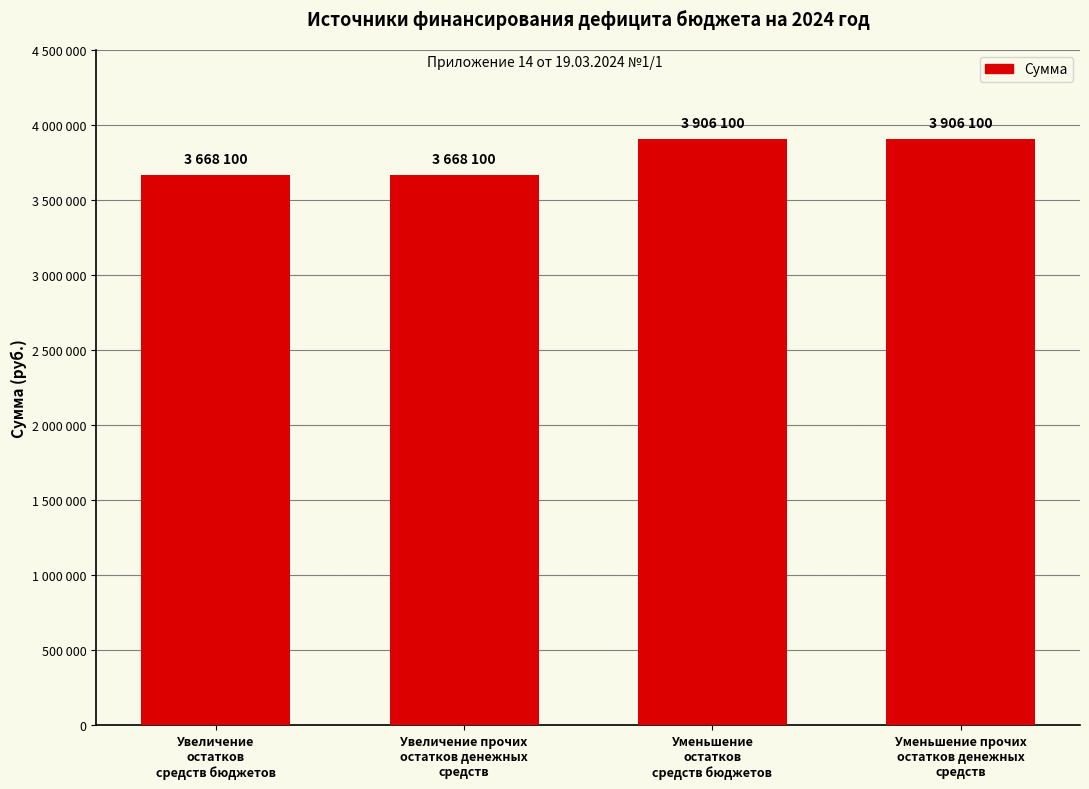

Does the chart contain any negative values?

No